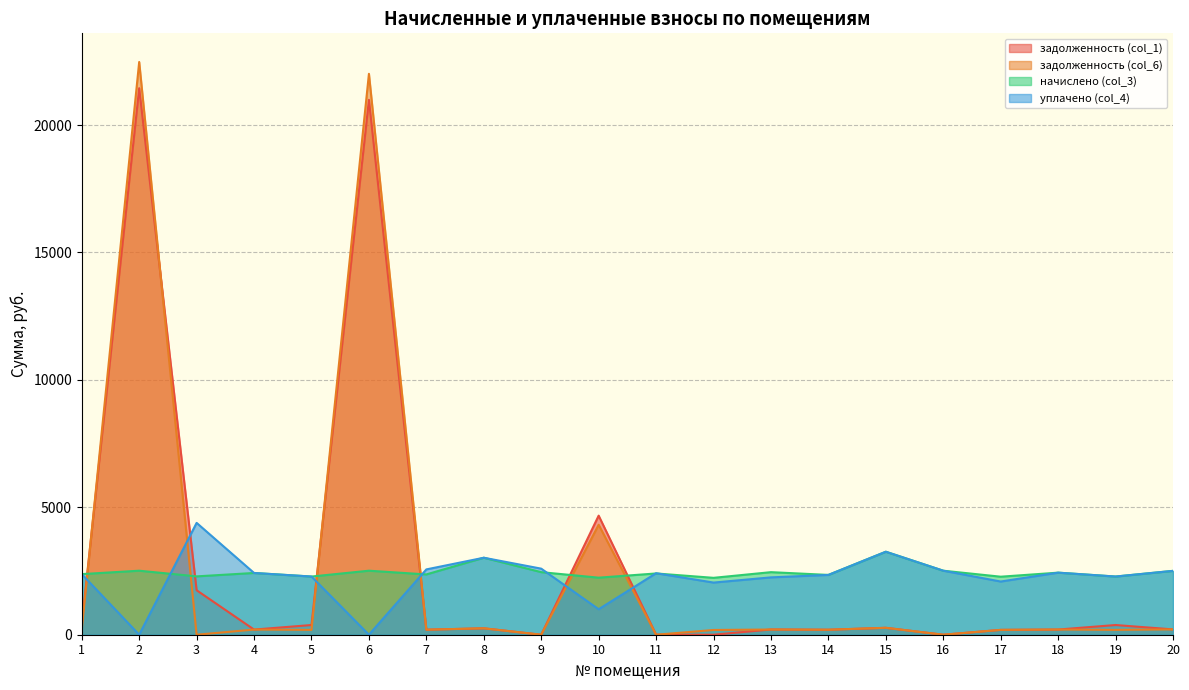

What is the difference between the уплачено (col_4) values at 13 and 3?

2138.0